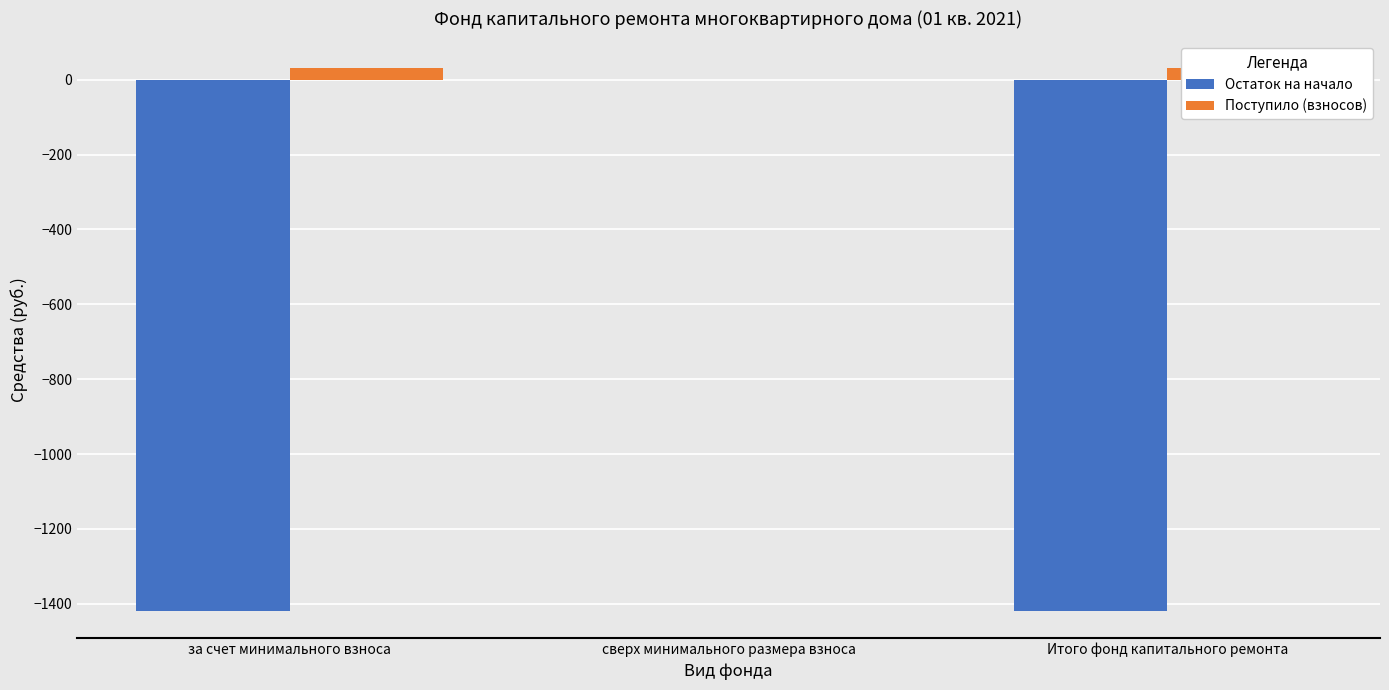

What is the sum of the Поступило (взносов) values at за счет минимального взноса and сверх минимального размера взноса?

30.3